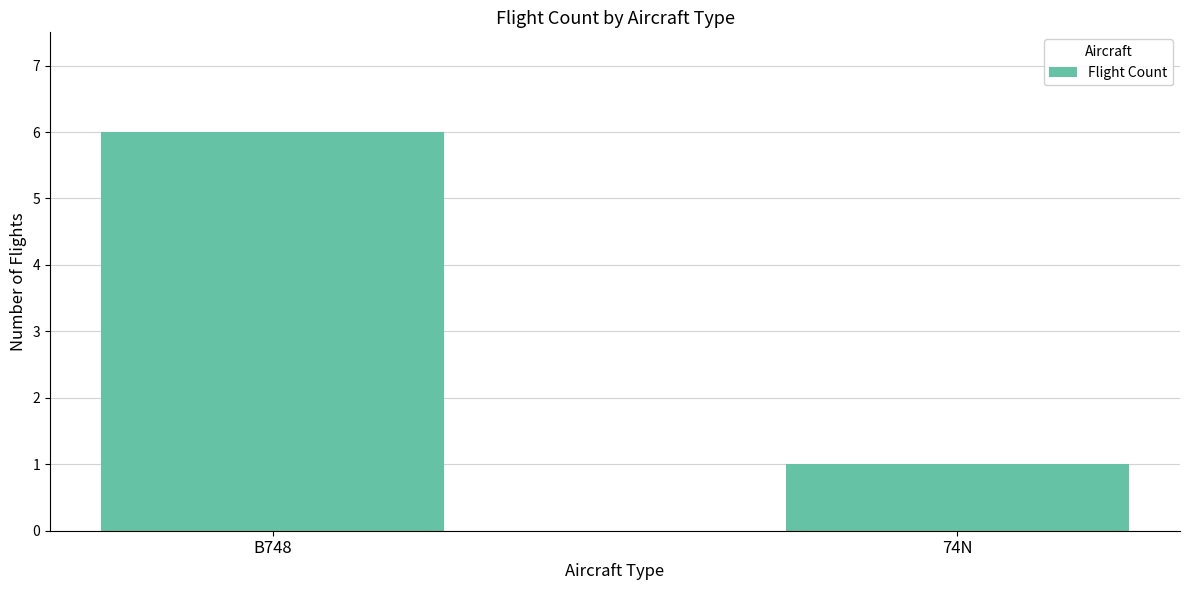

Count the number of data series in this chart.

1